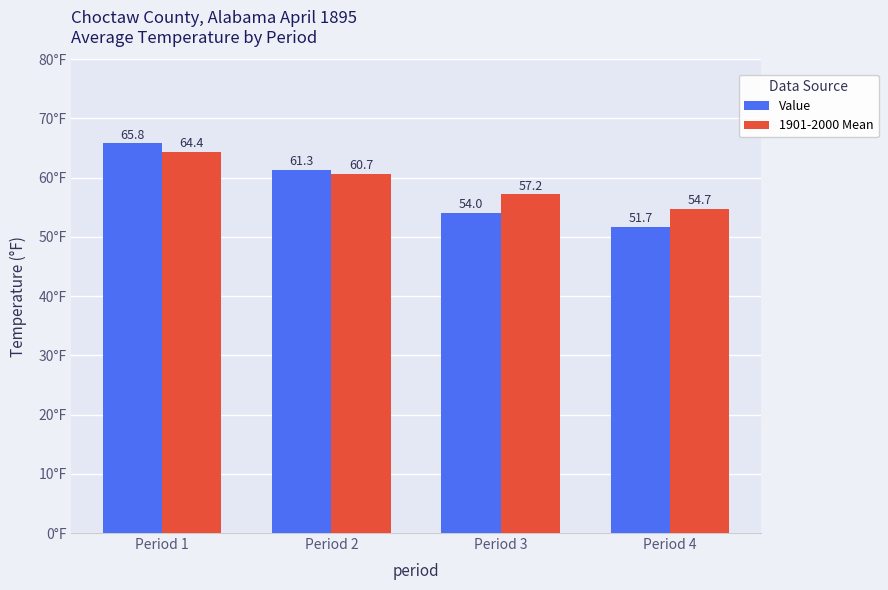

Is it true that 1901-2000 Mean equals 43.6 at Period 1?

False